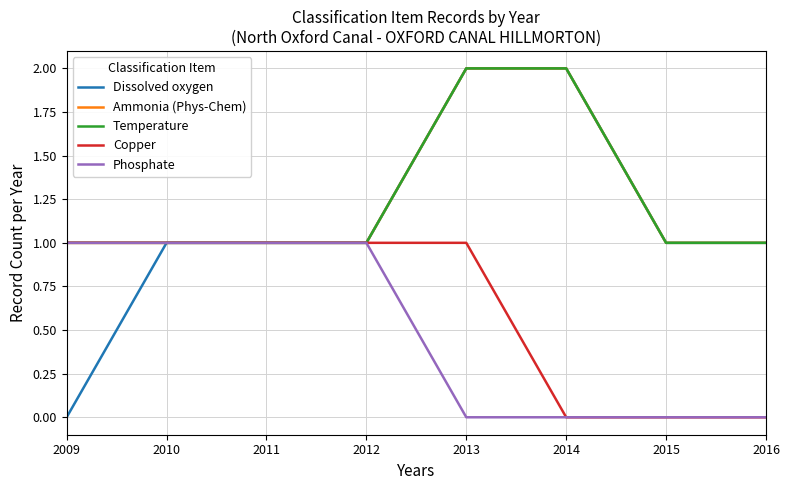

Does the chart have visible grid lines?

Yes